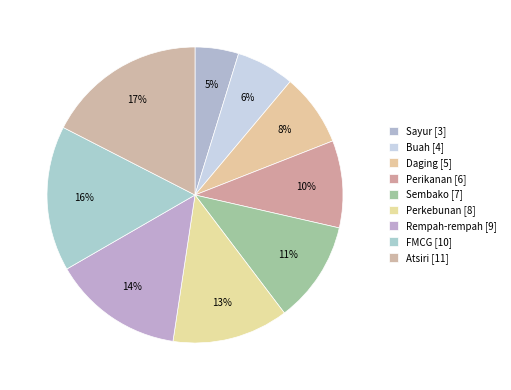

How many segments does this pie chart have?

9